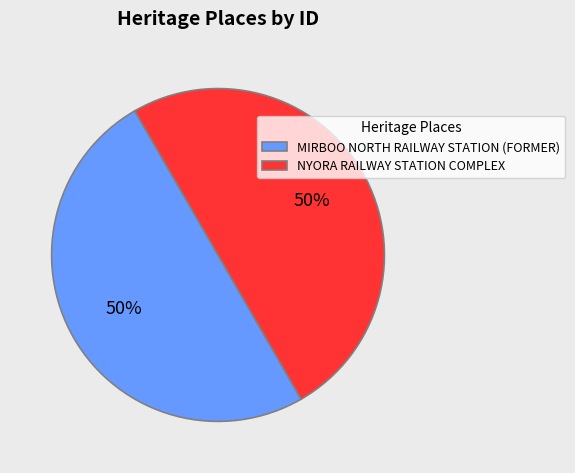

Is the sum of NYORA RAILWAY STATION COMPLEX and MIRBOO NORTH RAILWAY STATION (FORMER) greater than half?

Yes